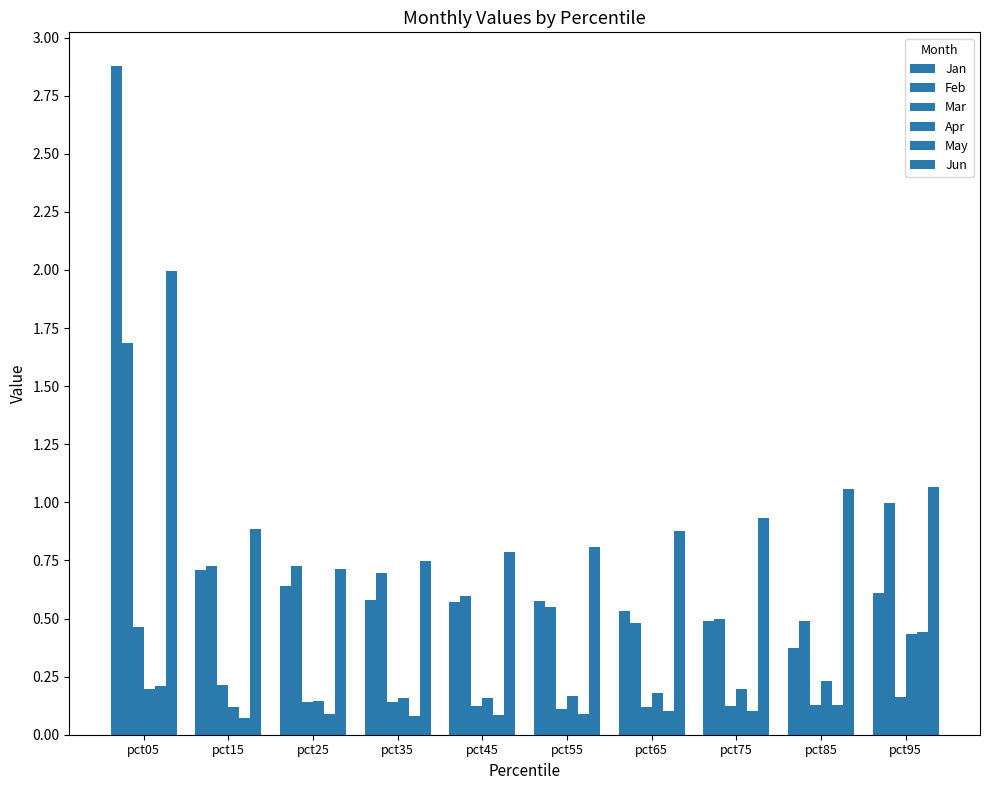

What is the sum of the Apr values at pct35 and pct45?

0.3